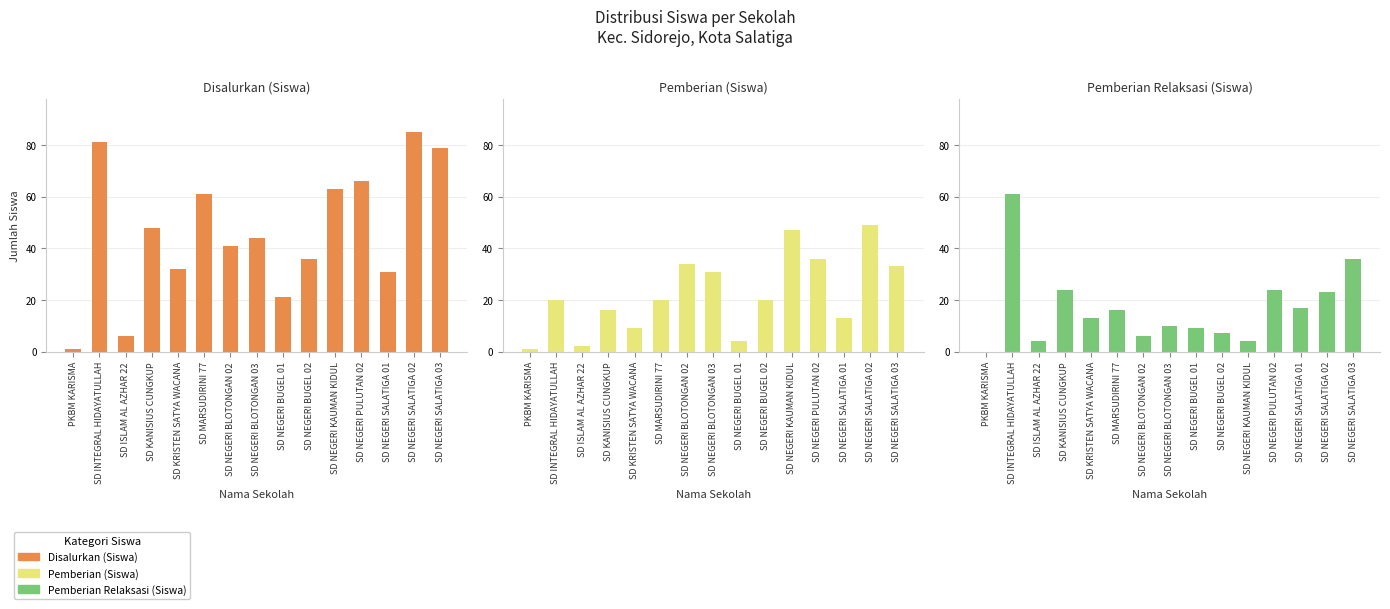

Where is Pemberian Relaksasi (Siswa) nearest to the value 30?

SD KANISIUS CUNGKUP